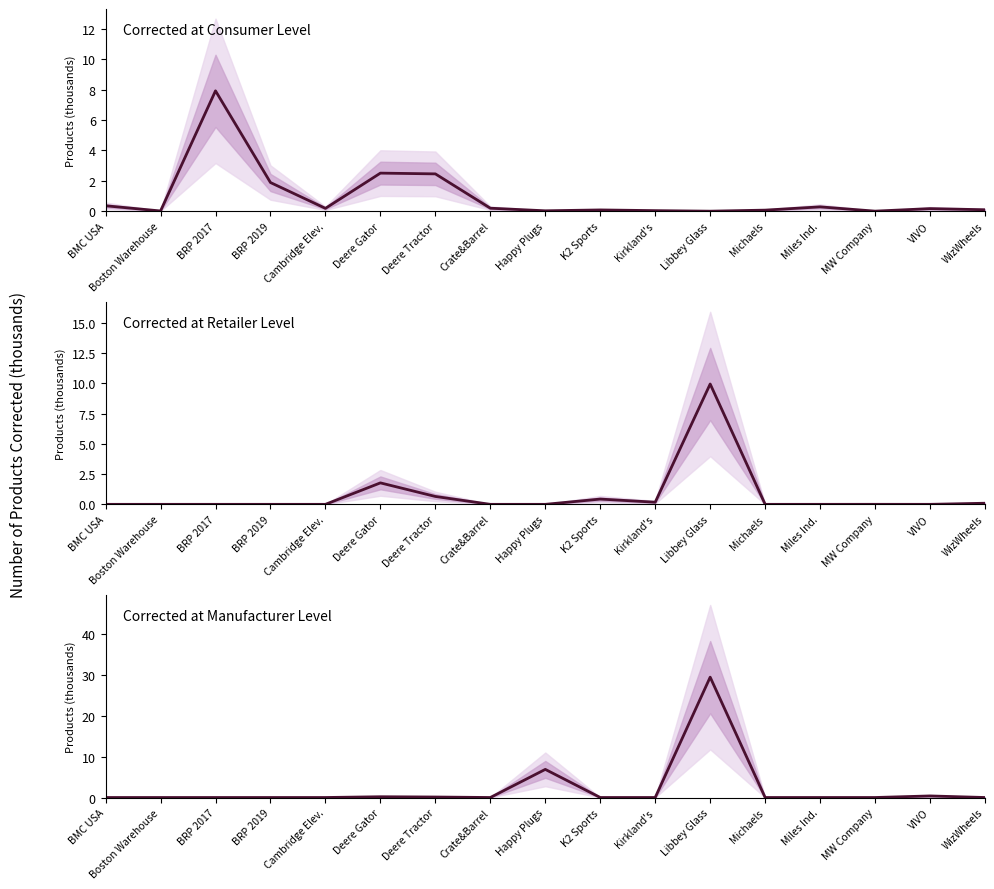

True or false: # Corrected Consumer Level and # Corrected Manufacturer Level cross at least once.

True